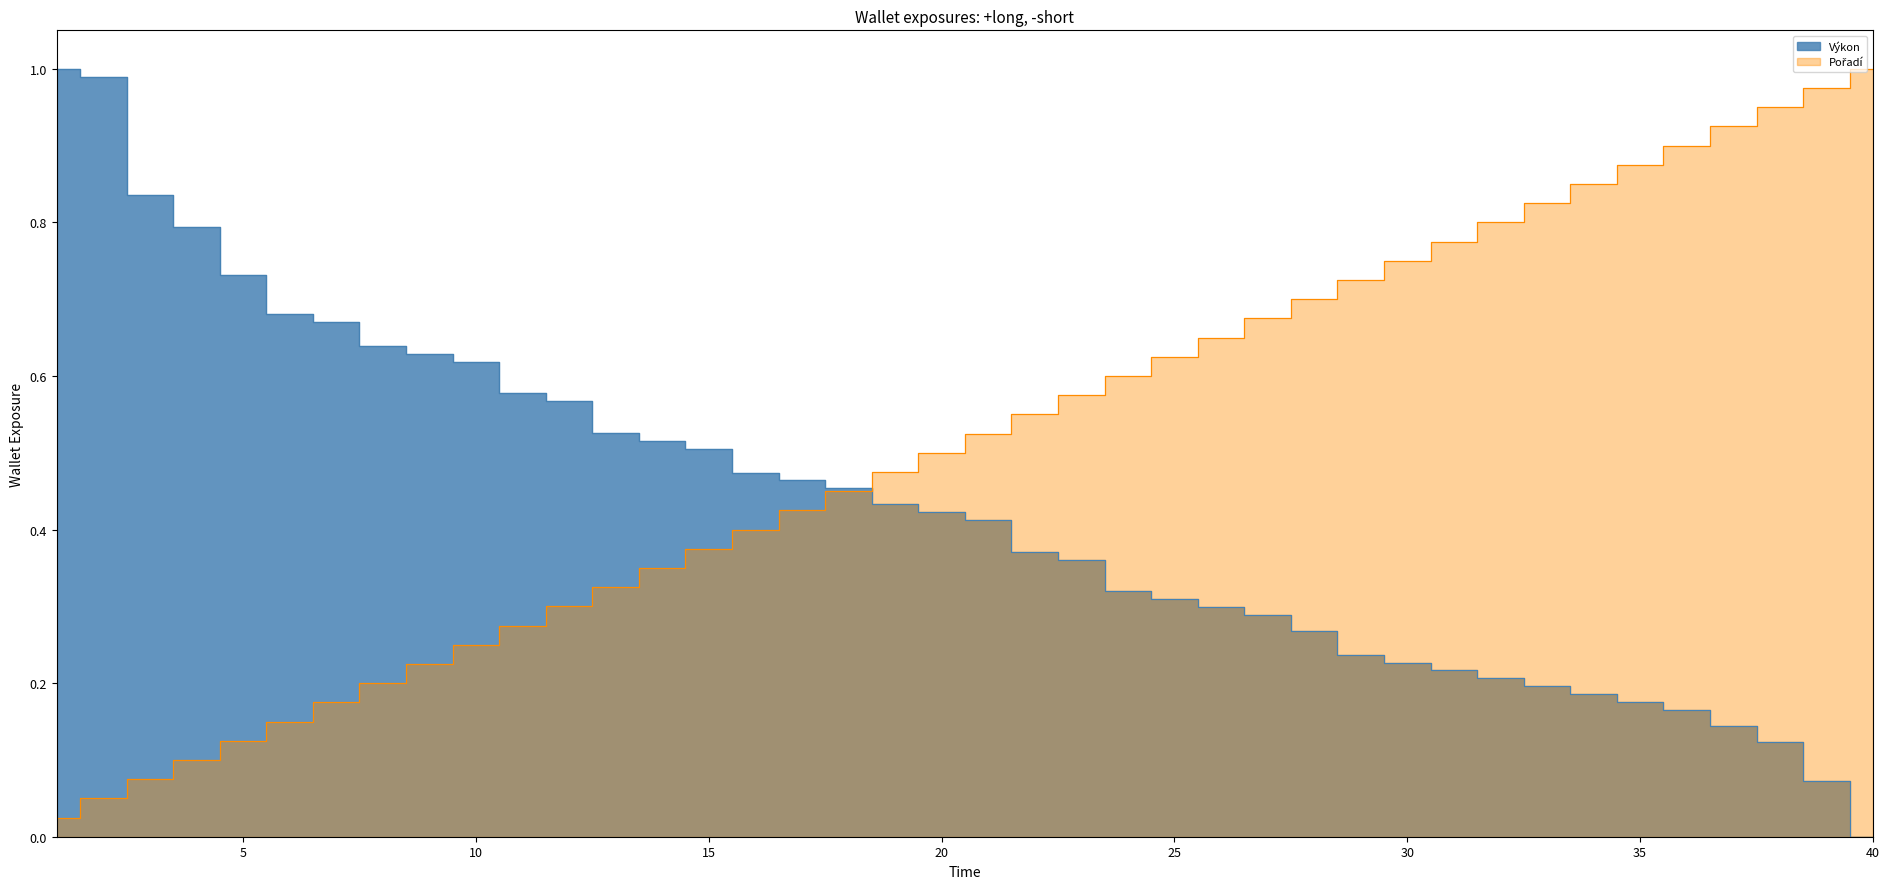

True or false: Pořadí has more than 1 interior local peaks.

False